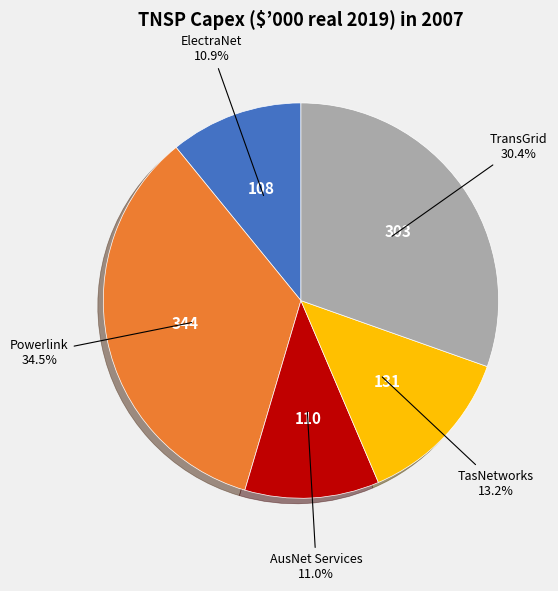

How much of the chart is everything except ElectraNet?

89.1%